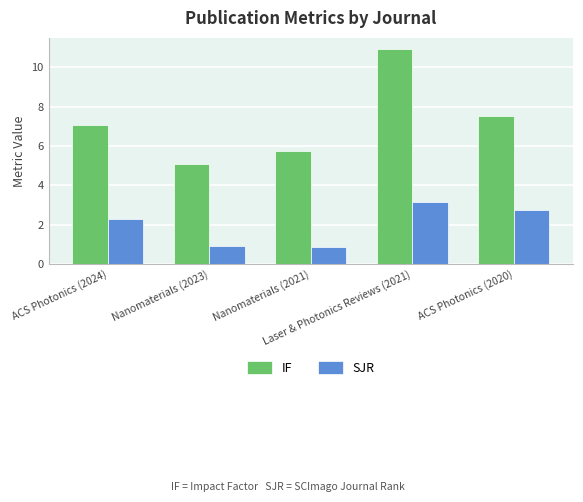

Is the value of SJR at Nanomaterials (2021) greater than the value of IF at Nanomaterials (2023)?

No